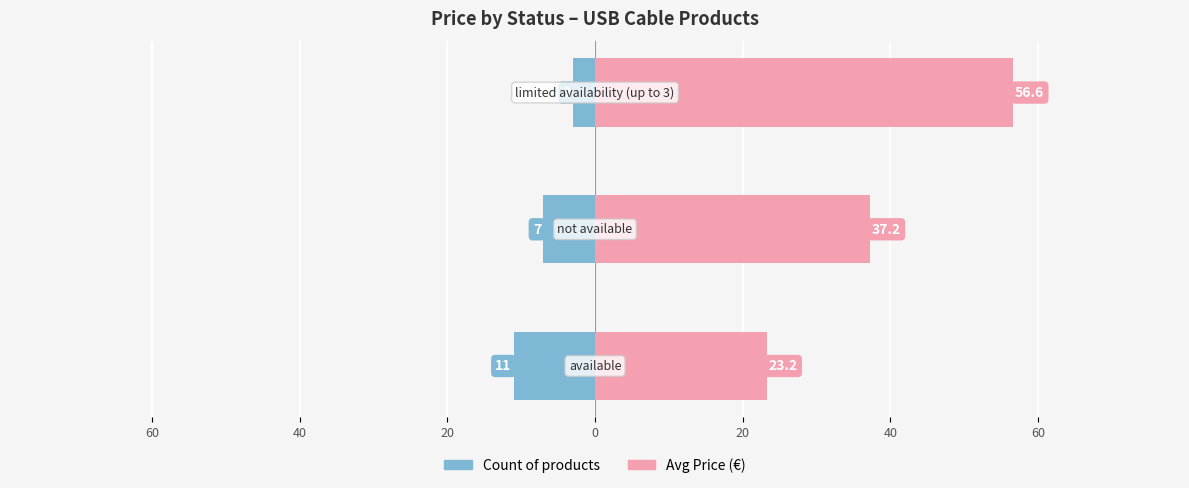

What is the value of the Avg Price bar at the 2nd from the left?

37.2